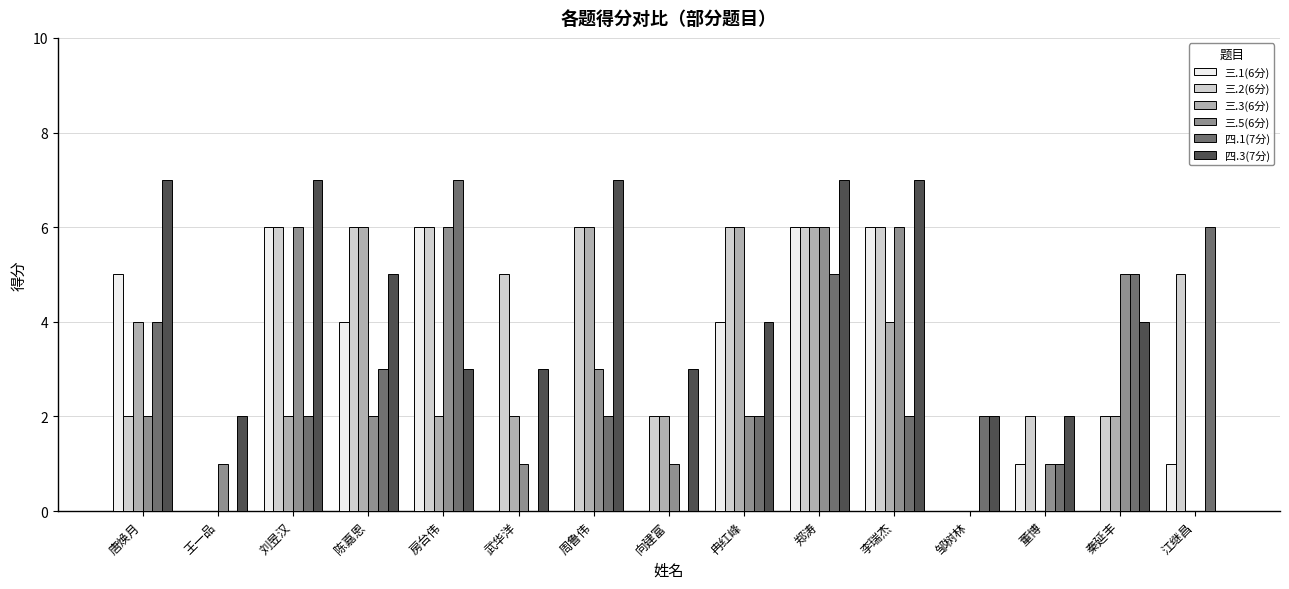

Is it true that 四.3(7分) equals 5 at 刘昱汉?

False